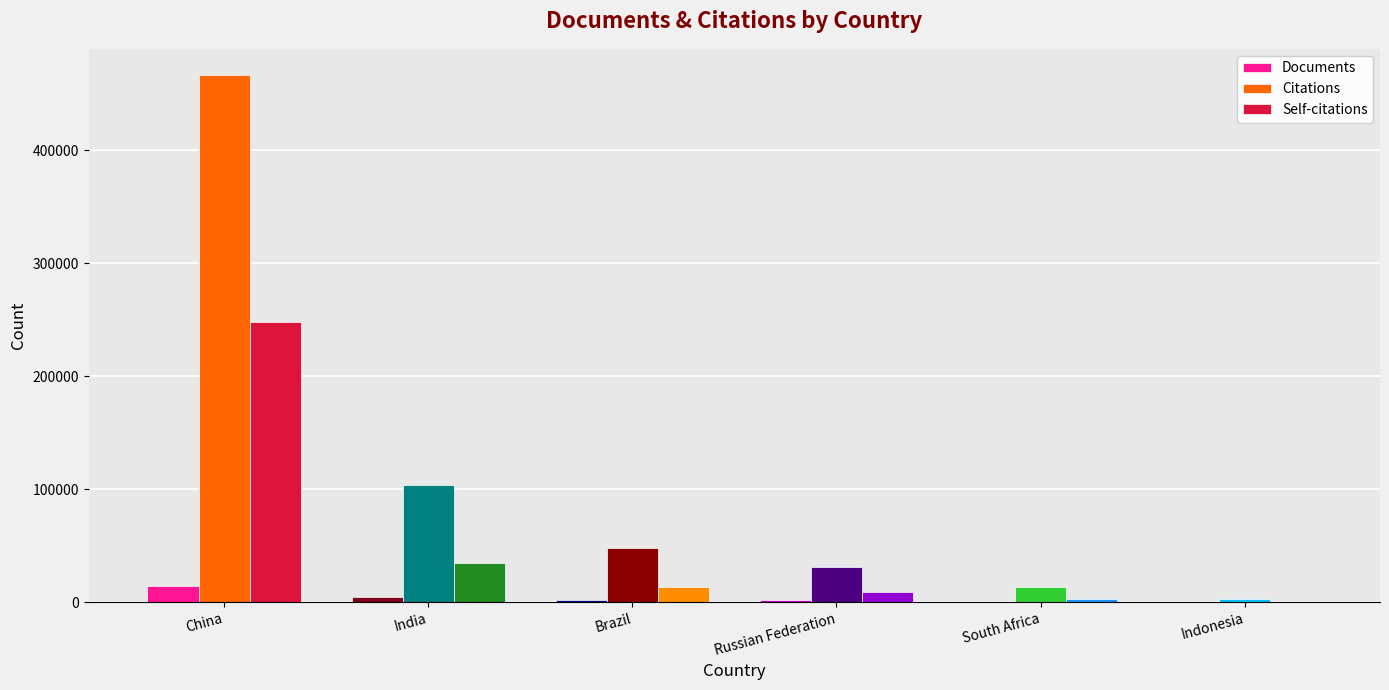

What is the greatest value displayed?

466218